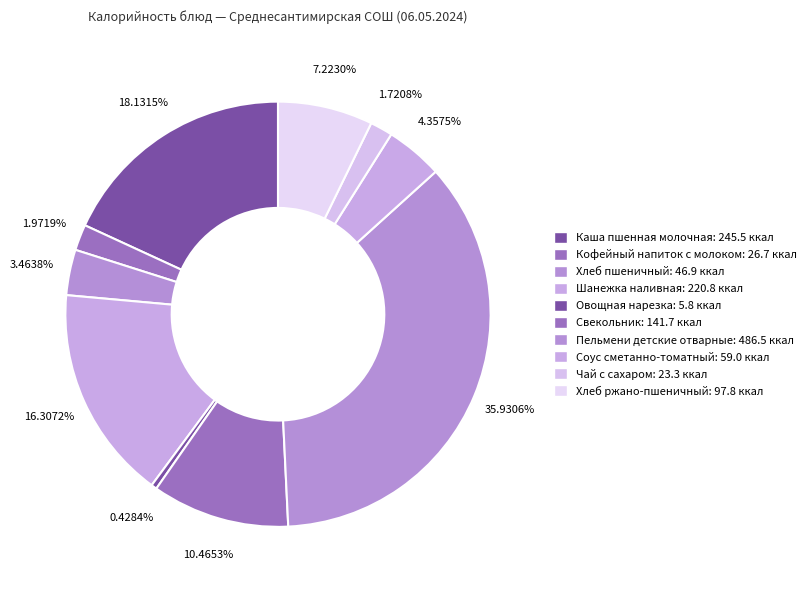

Do Пельмени детские отварные and Шанежка наливная together represent more than half of the pie?

Yes